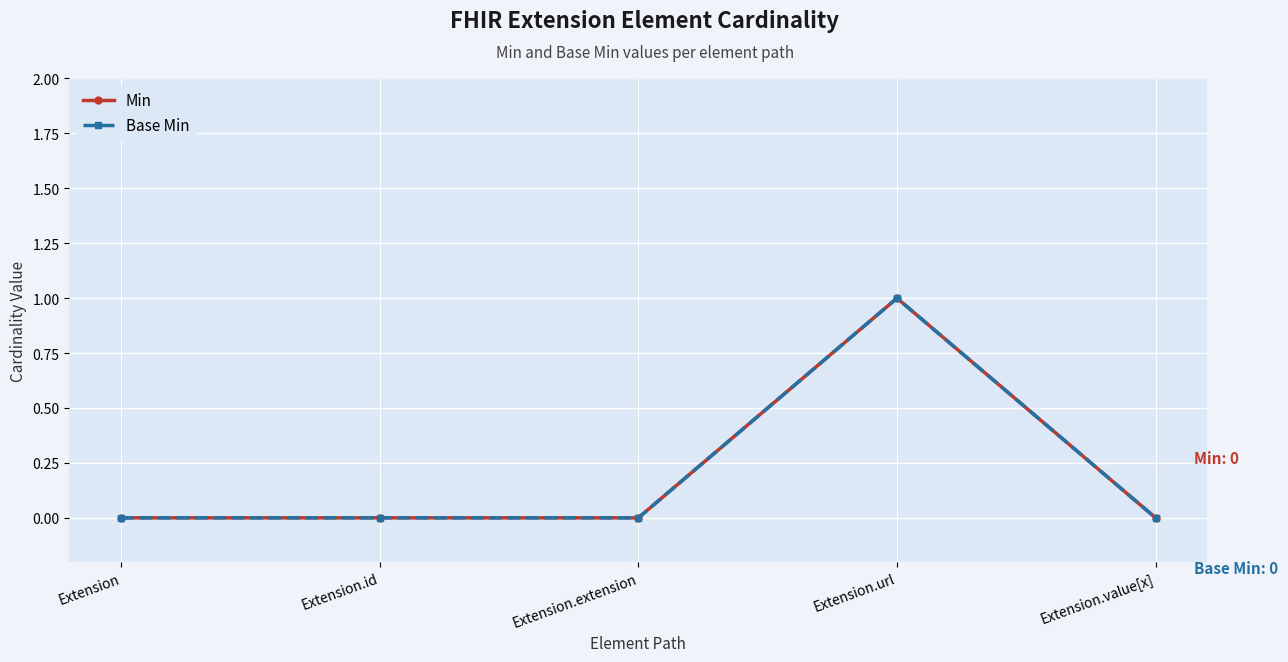

Rank the series by their maximum value, from highest to lowest.

Min, Base Min